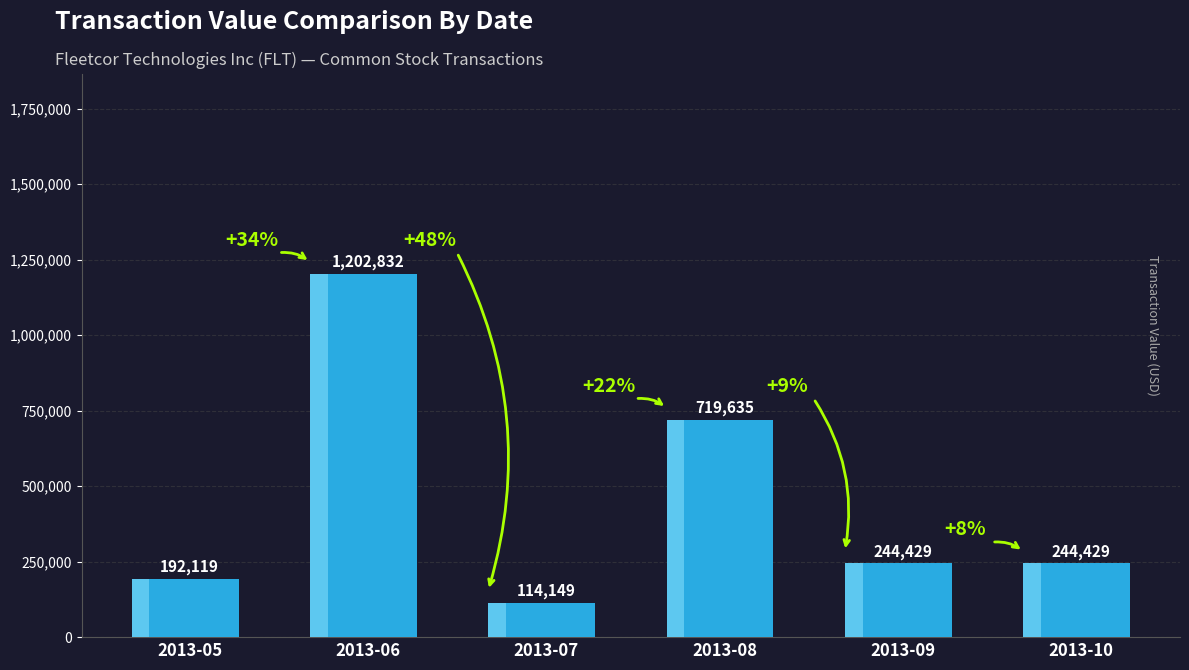

Is it true that the value at 2013-08 is 228952?

False